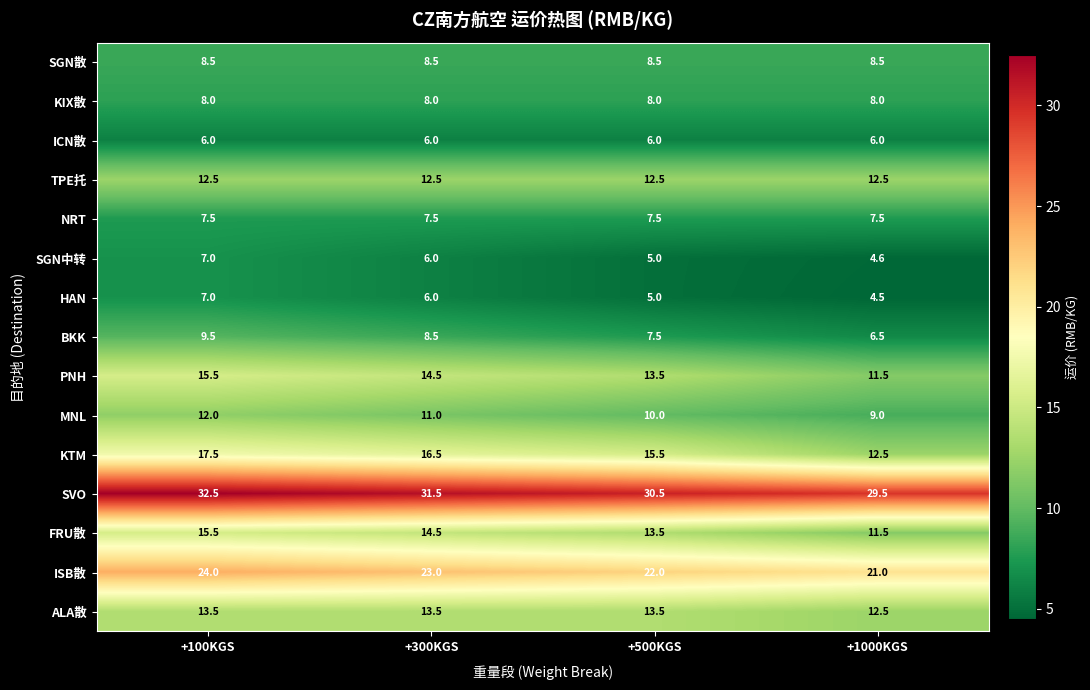

What is the smallest value displayed?

4.5